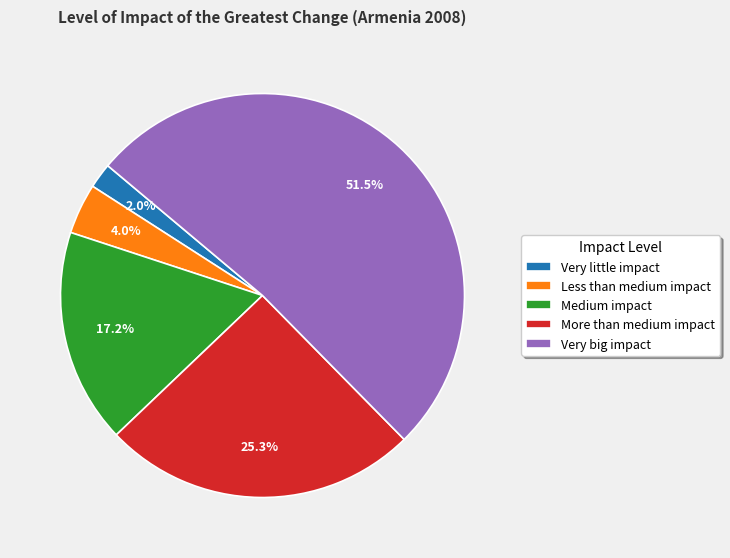

How many segments does this pie chart have?

5